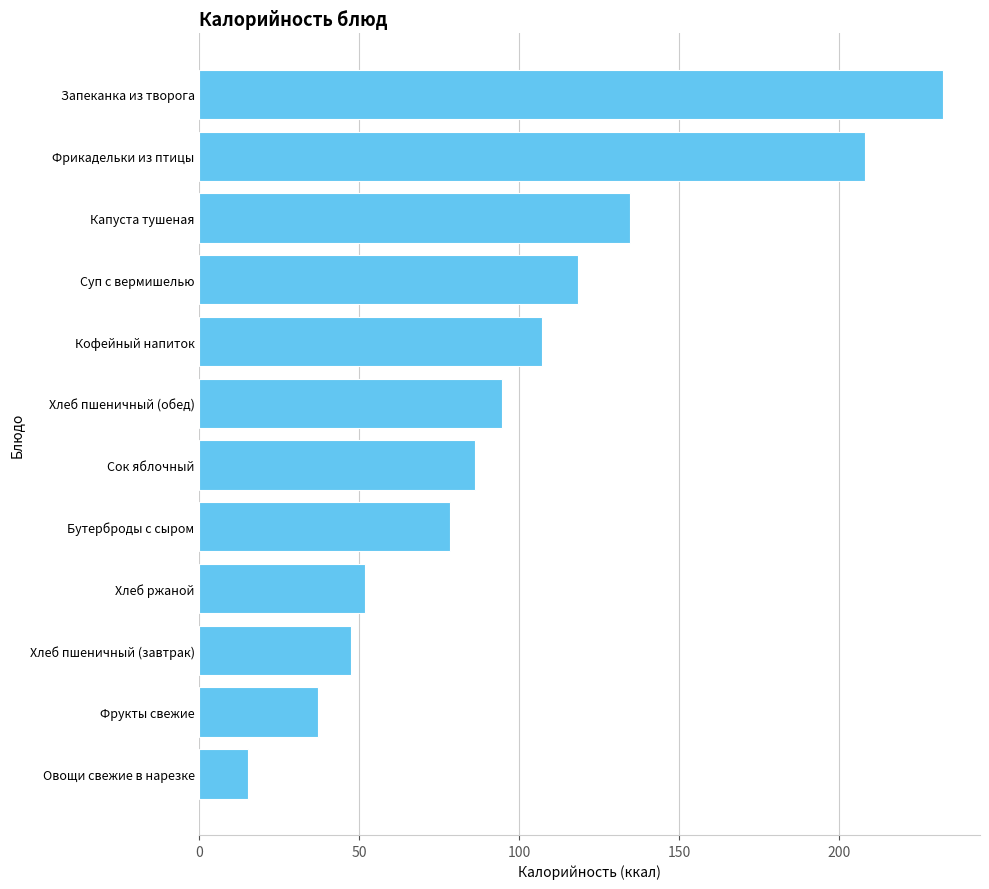

How many values are below 94?

6